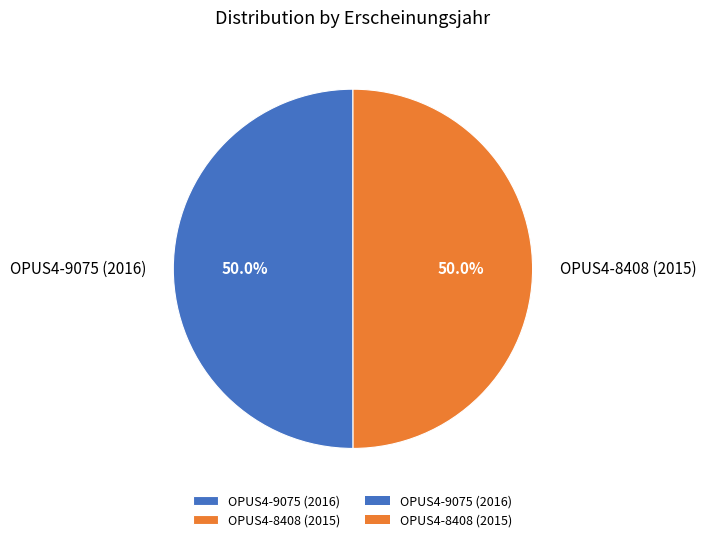

To the nearest percent, what is the average slice percentage?

50%